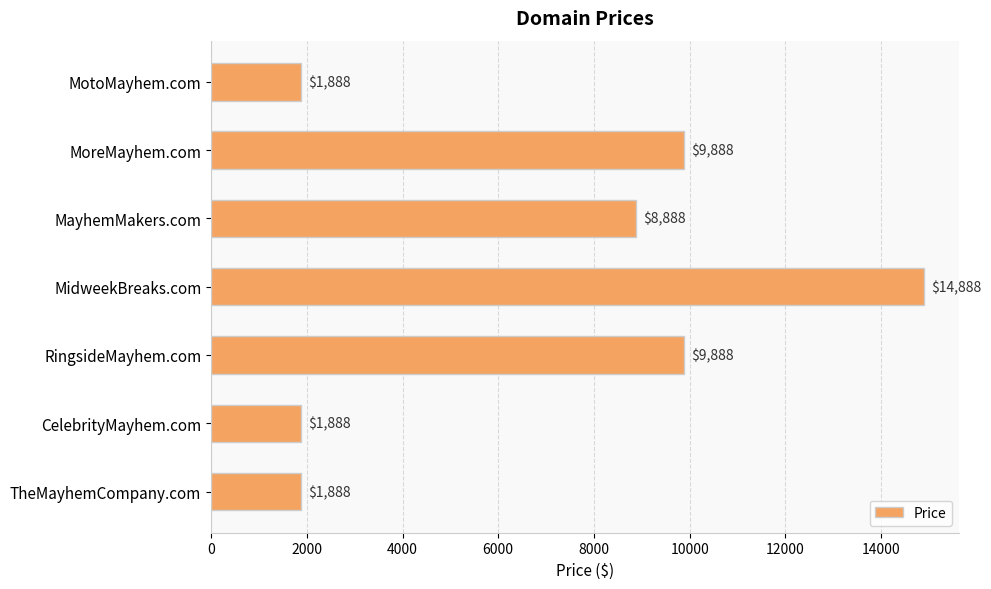

What position from the bottom is MotoMayhem.com?

7